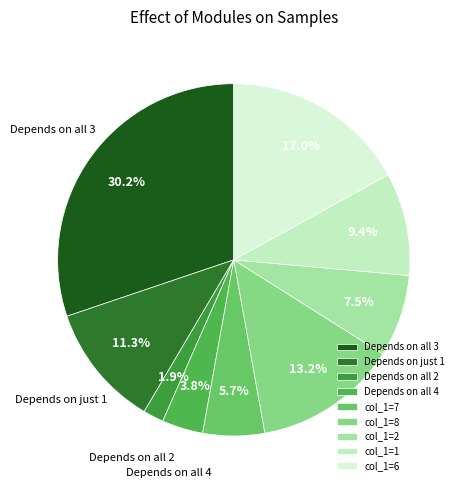

To the nearest percent, what is the average slice percentage?

11%